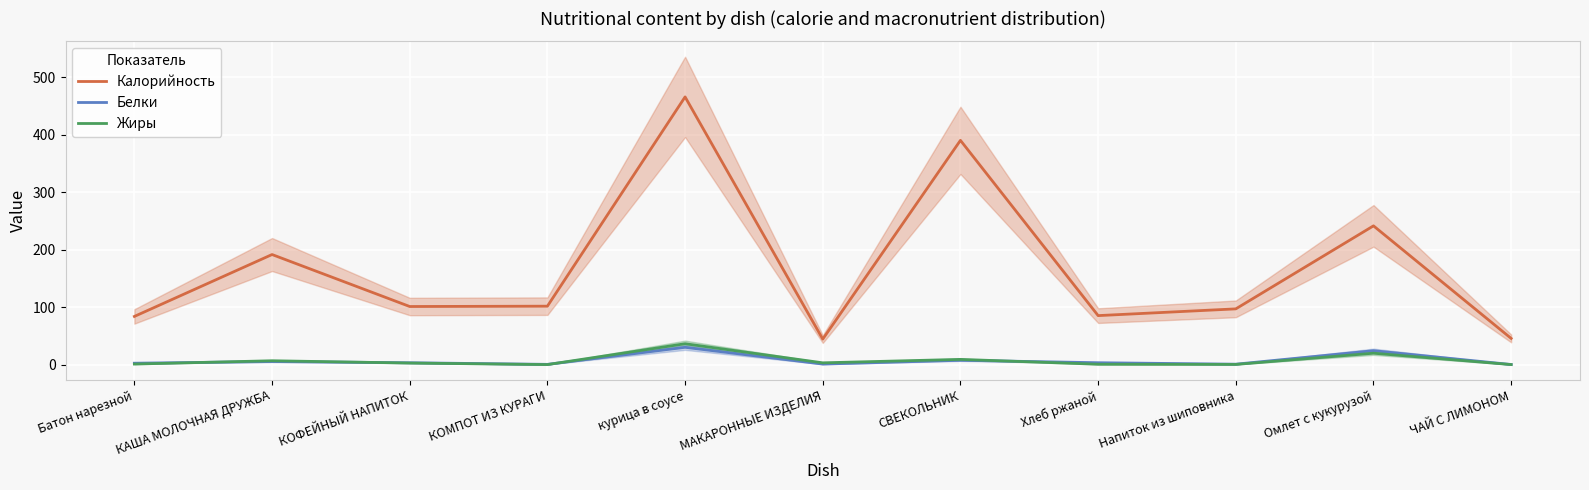

At which label does Калорийность reach its peak?

курица в соусе